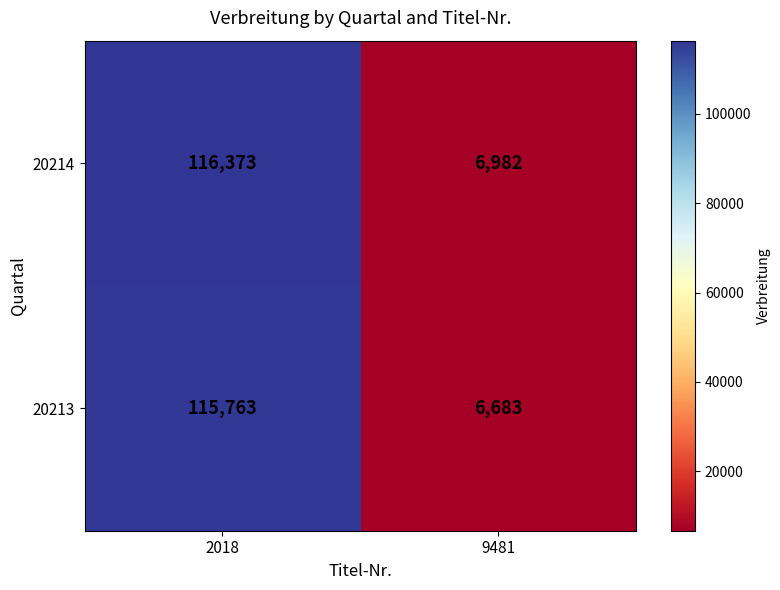

How many data points does each series have?

2